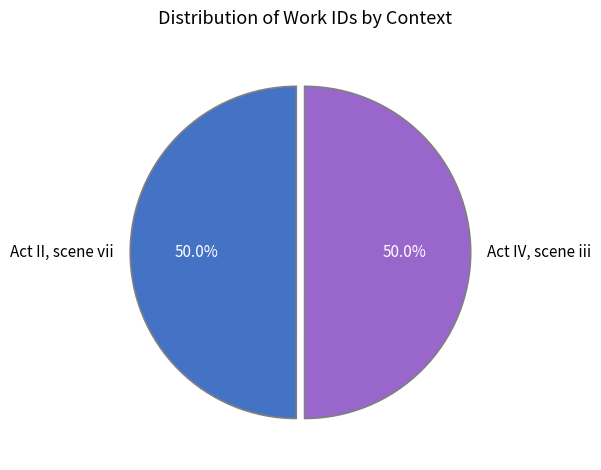

Count the number of slices in the pie.

2